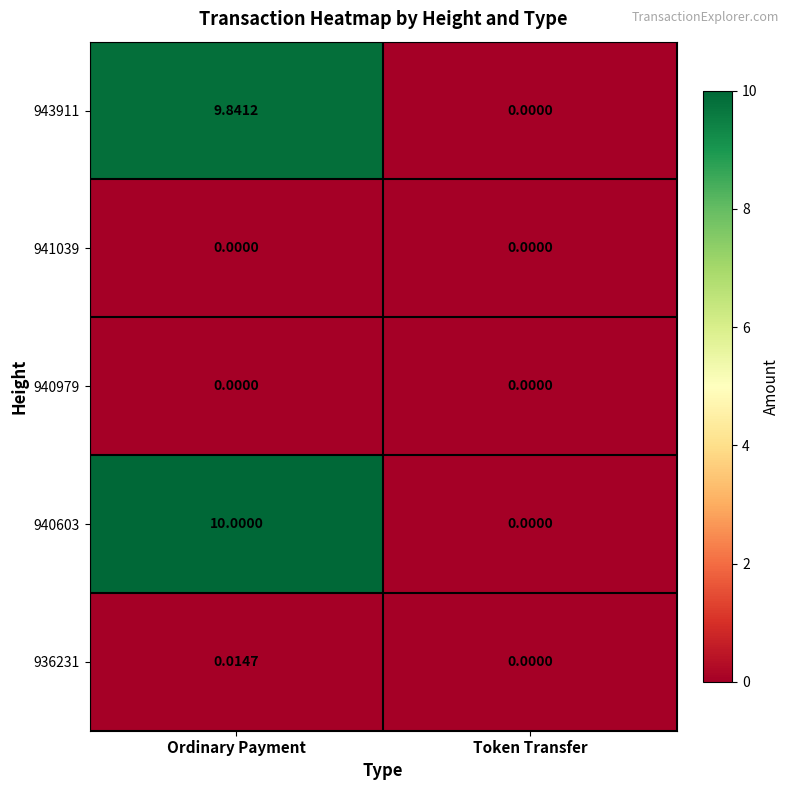

Rank the categories by 943911 value from lowest to highest.

Token Transfer, Ordinary Payment